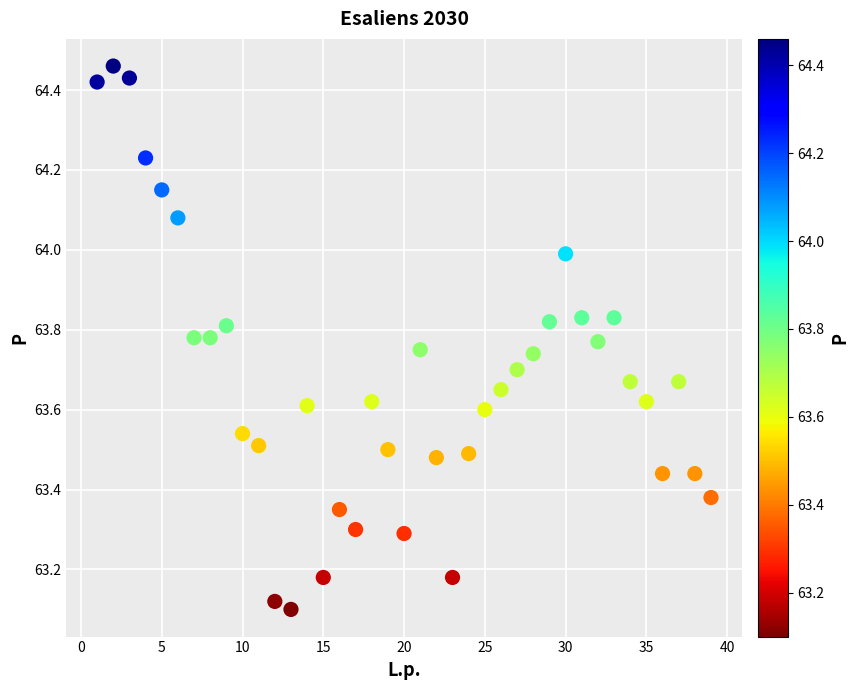

What is the range of X values (max minus min)?

38.0